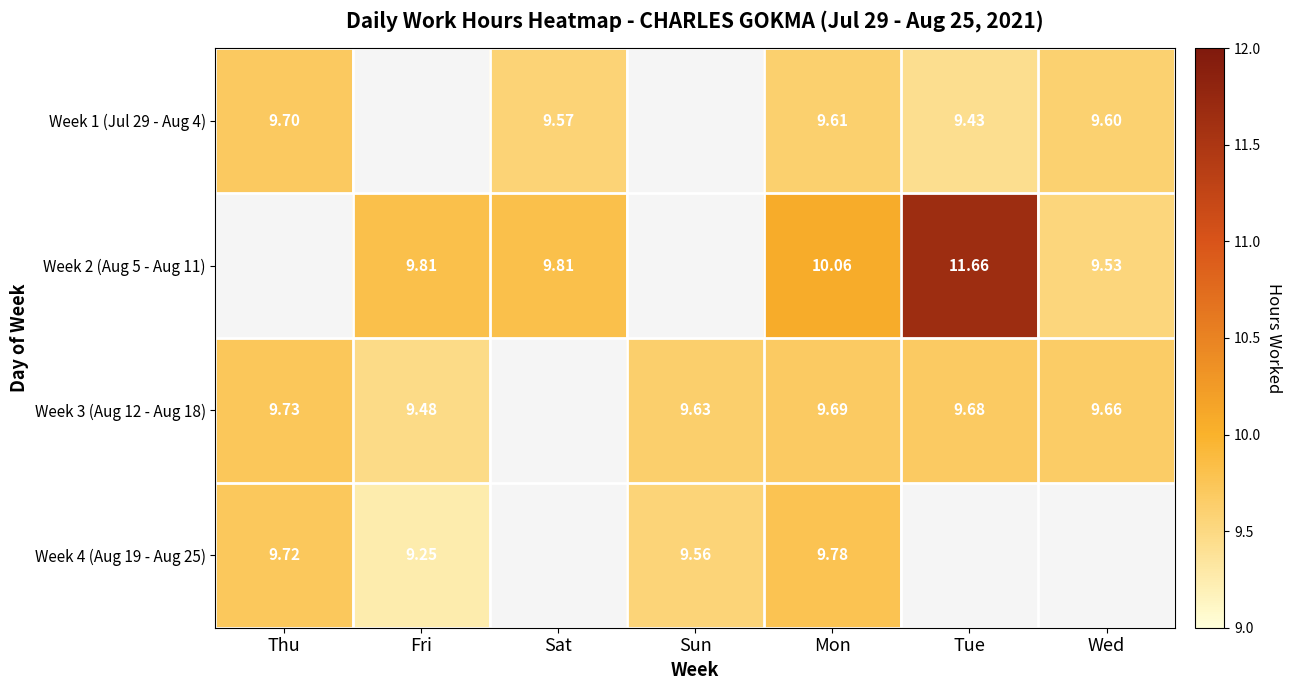

Is the value of Week 1 (Jul 29 - Aug 4) at Thu greater than the value of Week 2 (Aug 5 - Aug 11) at Wed?

Yes